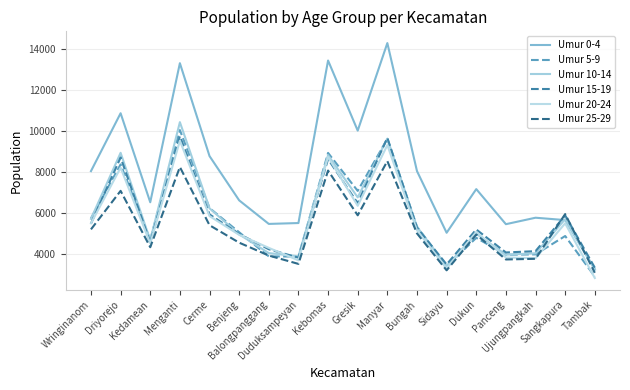

How many series are shown in this chart?

6